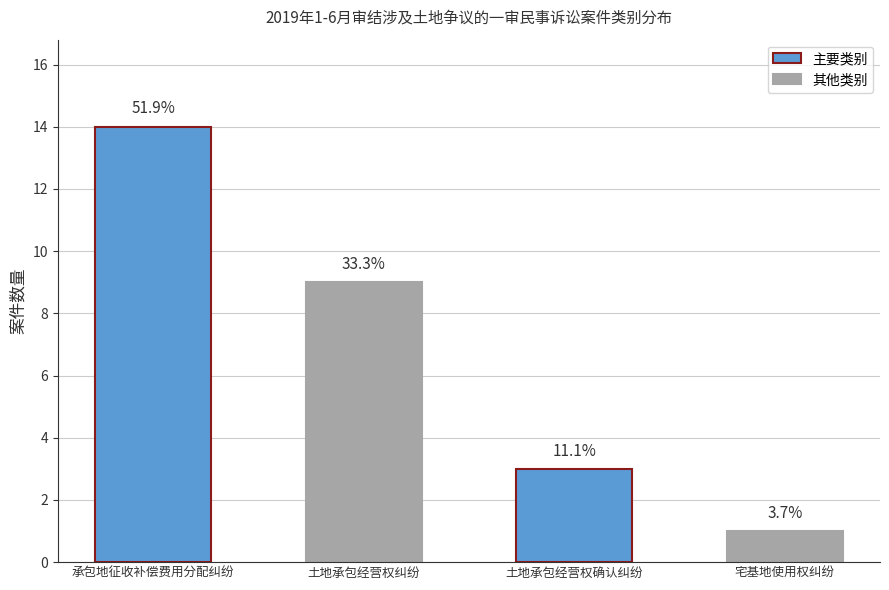

What is the ratio of the value at 宅基地使用权纠纷 to the value at 土地承包经营权确认纠纷?

0.3